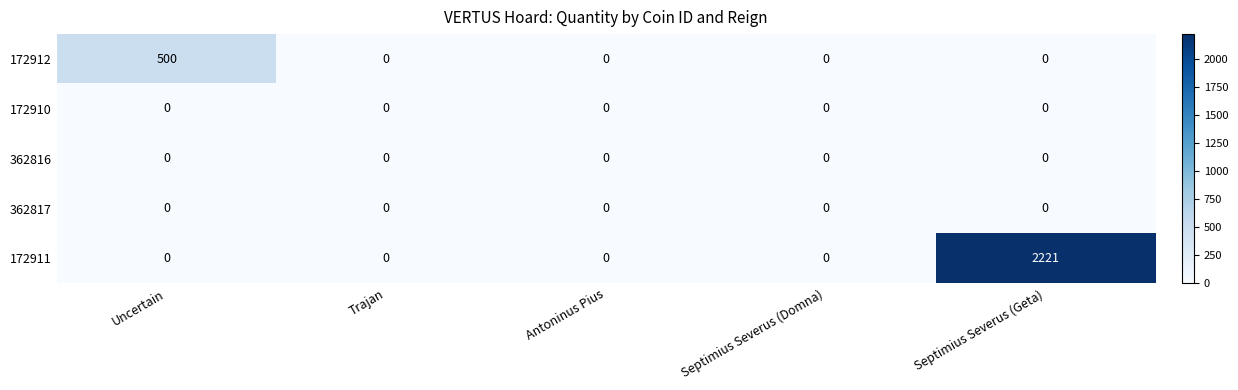

Which series has the largest total across all categories?

172911